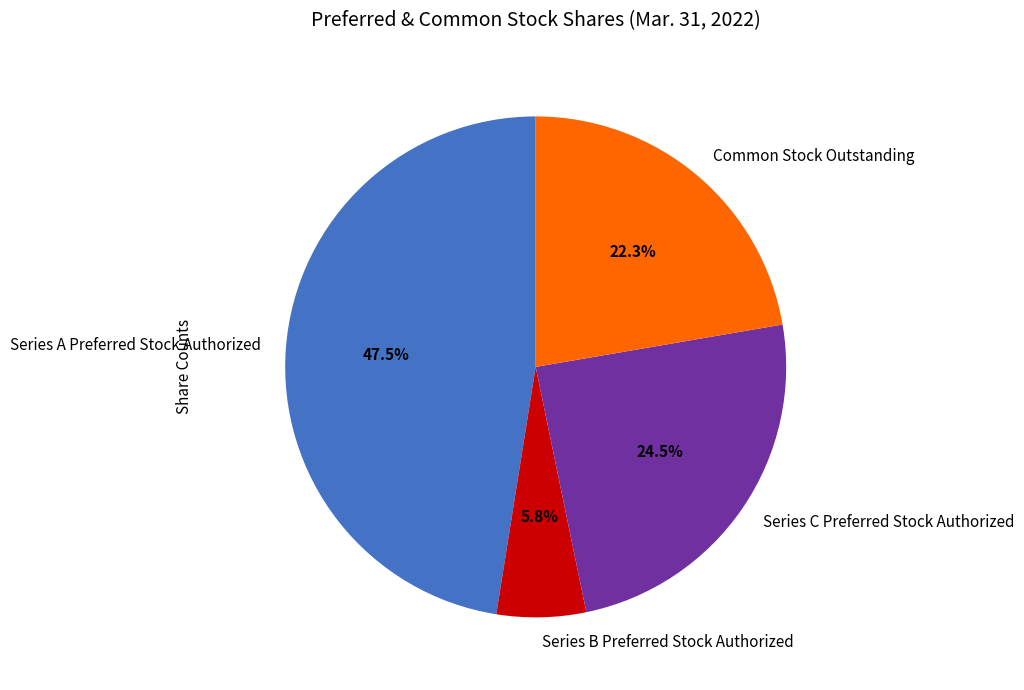

Count the number of slices in the pie.

4